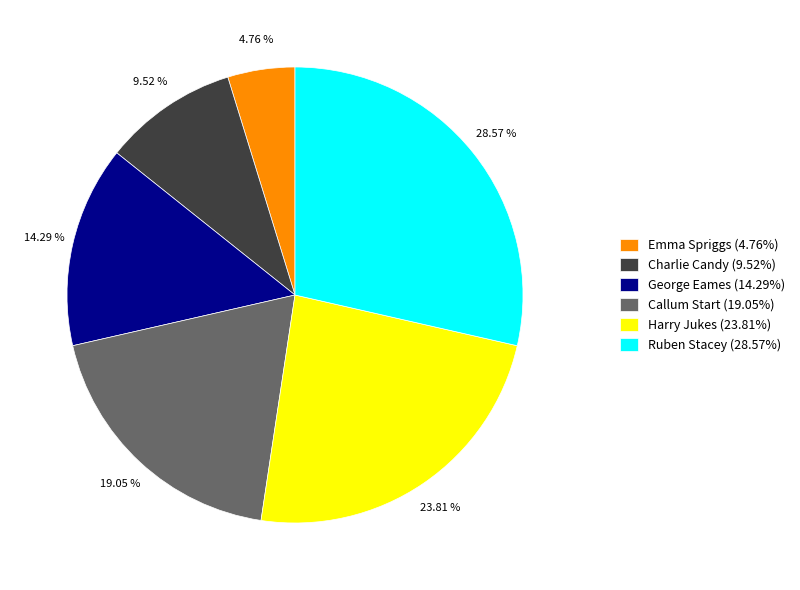

Is there a majority slice in this chart?

No